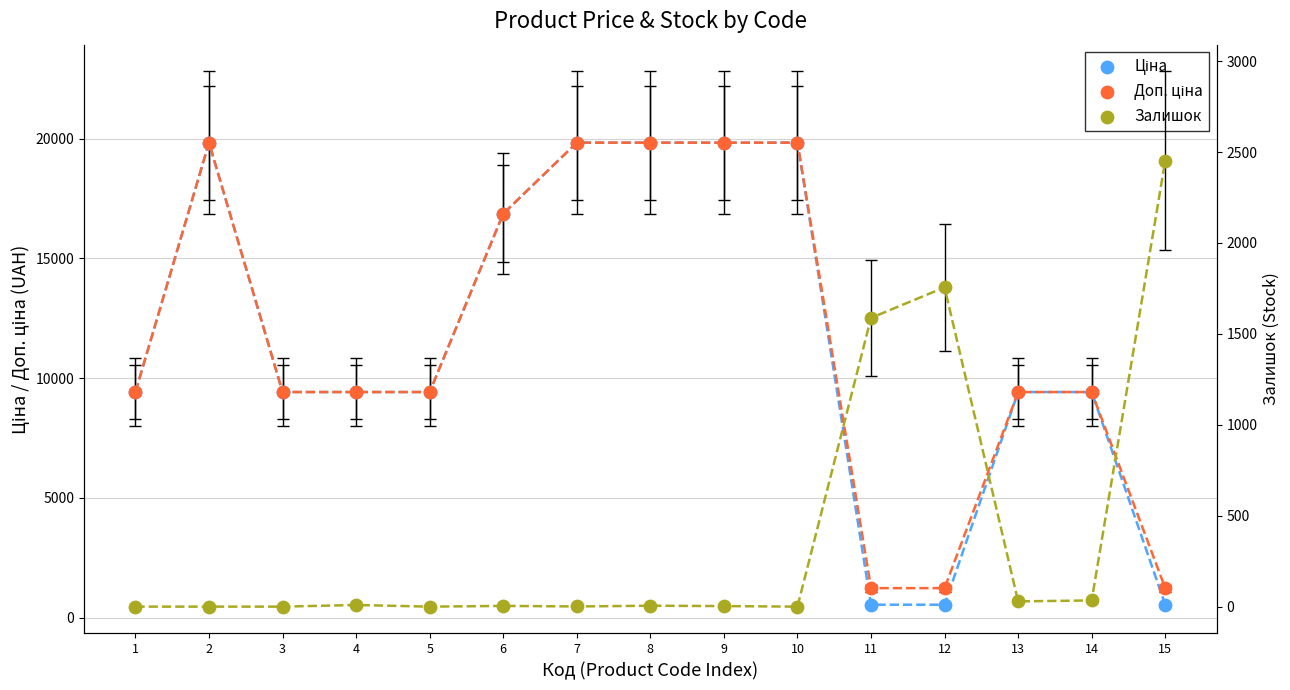

Is the value of Залишок at 14 greater than the value of Доп. ціна at 1?

No